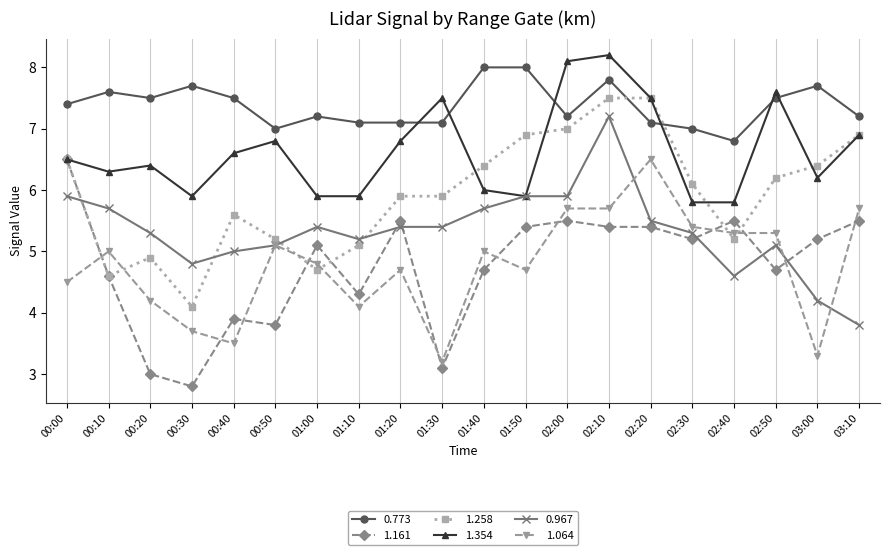

Reading left to right, extract all data points from this chart.

0.773: 7.4	7.6	7.5	7.7	7.5	7.0	7.2	7.1	7.1	7.1	8.0	8.0	7.2	7.8	7.1	7.0	6.8	7.5	7.7	7.2
1.161: 6.5	4.6	3.0	2.8	3.9	3.8	5.1	4.3	5.5	3.1	4.7	5.4	5.5	5.4	5.4	5.2	5.5	4.7	5.2	5.5
1.258: 6.5	4.6	4.9	4.1	5.6	5.2	4.7	5.1	5.9	5.9	6.4	6.9	7.0	7.5	7.5	6.1	5.2	6.2	6.4	6.9
1.354: 6.5	6.3	6.4	5.9	6.6	6.8	5.9	5.9	6.8	7.5	6.0	5.9	8.1	8.2	7.5	5.8	5.8	7.6	6.2	6.9
0.967: 5.9	5.7	5.3	4.8	5.0	5.1	5.4	5.2	5.4	5.4	5.7	5.9	5.9	7.2	5.5	5.3	4.6	5.1	4.2	3.8
1.064: 4.5	5.0	4.2	3.7	3.5	5.1	4.8	4.1	4.7	3.2	5.0	4.7	5.7	5.7	6.5	5.4	5.3	5.3	3.3	5.7